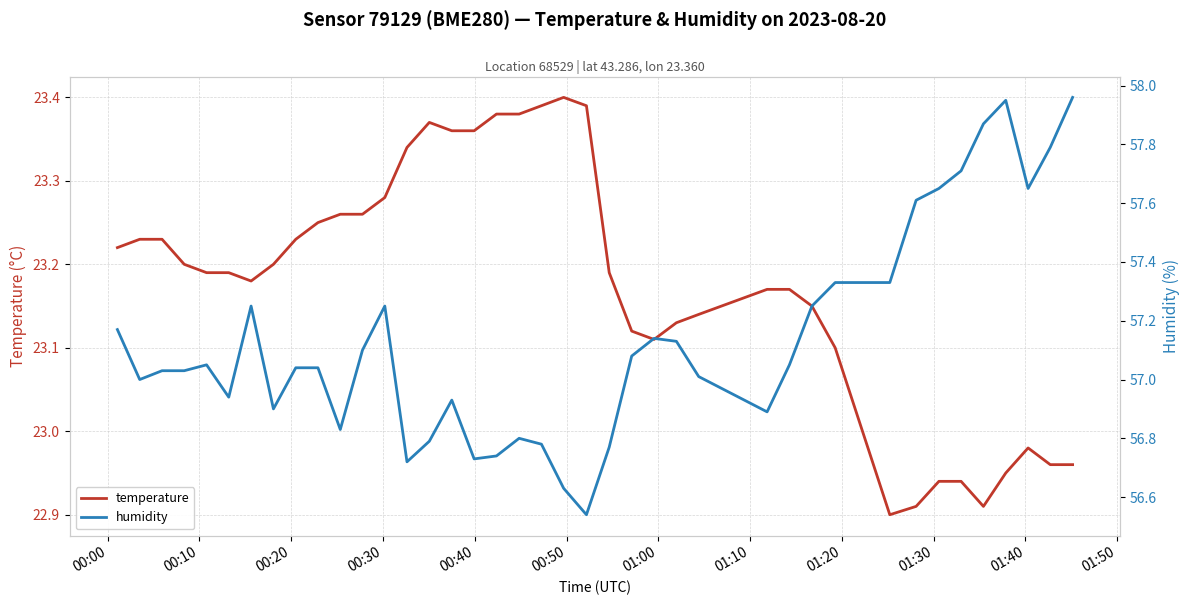

Reading left to right, what are all the values shown in this chart?

temperature: 23.2	23.2	23.2	23.2	23.2	23.2	23.2	23.2	23.2	23.2	23.3	23.3	23.3	23.3	23.4	23.4	23.4	23.4	23.4	23.4	23.4	23.4	23.2	23.1	23.1	23.1	23.1	23.2	23.2	23.1	23.1	22.9	22.9	22.9	22.9	22.9	22.9	23.0	23.0	23.0
humidity: 57.2	57.0	57.0	57.0	57.0	56.9	57.2	56.9	57.0	57.0	56.8	57.1	57.2	56.7	56.8	56.9	56.7	56.7	56.8	56.8	56.6	56.5	56.8	57.1	57.1	57.1	57.0	56.9	57.0	57.2	57.3	57.3	57.6	57.6	57.7	57.9	58.0	57.6	57.8	58.0